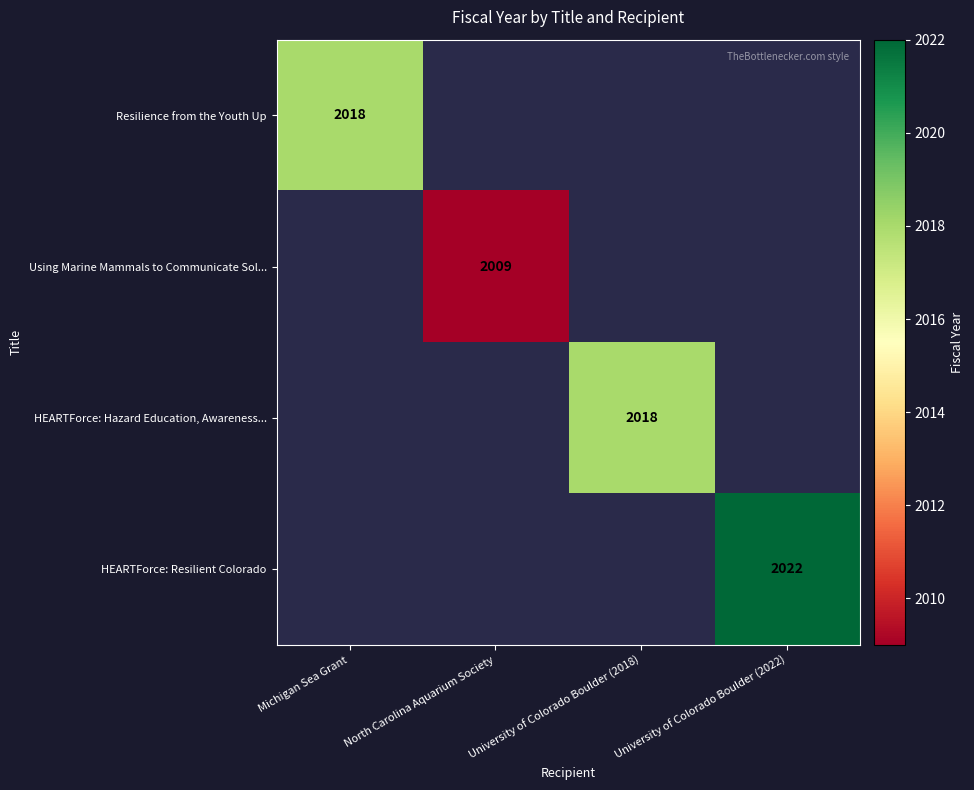

What is the total value across all series at North Carolina Aquarium Society?

2009